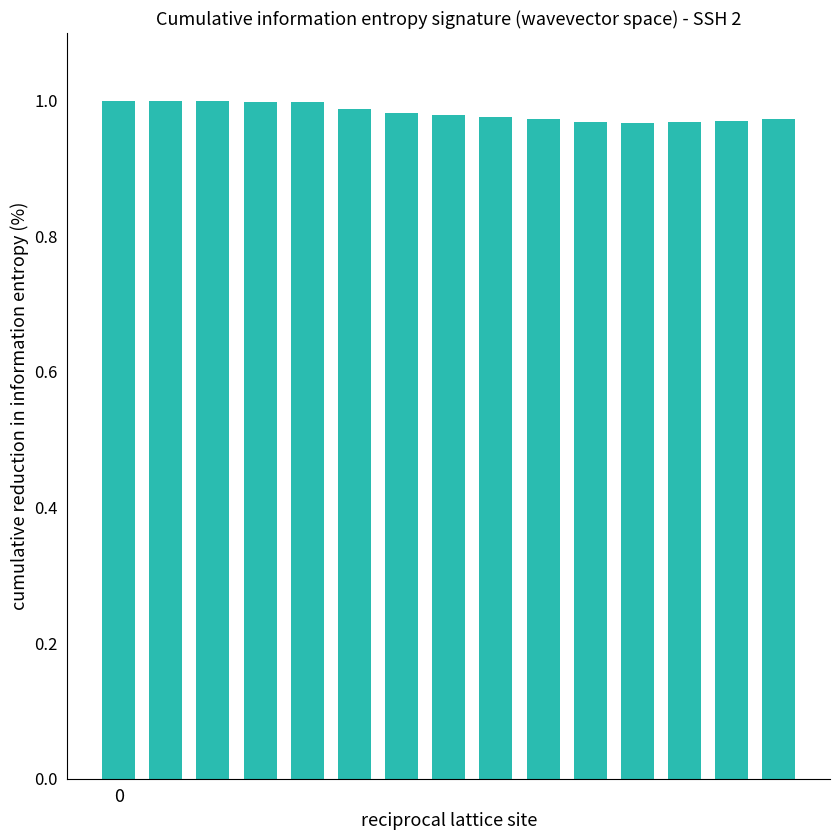

What is the sum of all values?

14.7